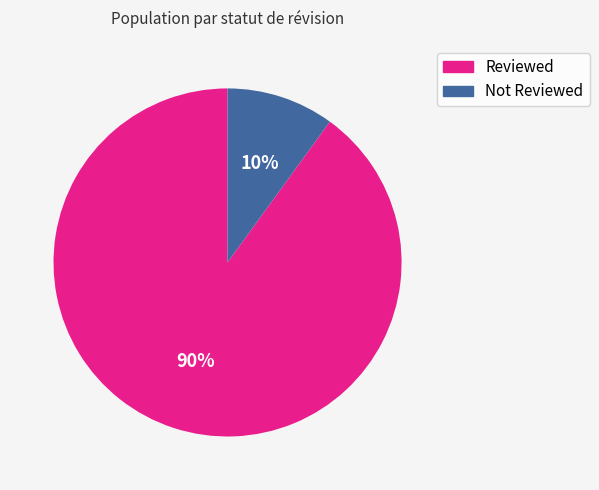

To the nearest percent, what percentage of the pie is Reviewed?

90%